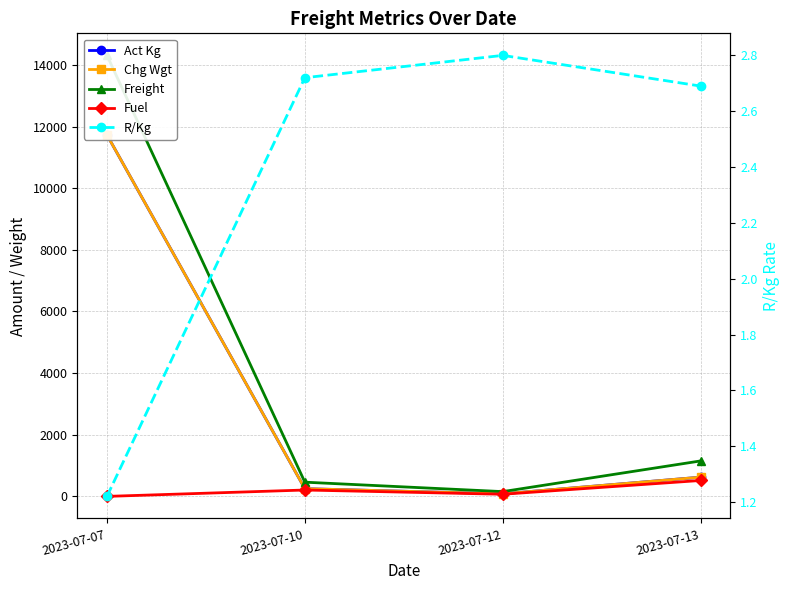

At which category is the sum across all series the highest?

2023-07-07